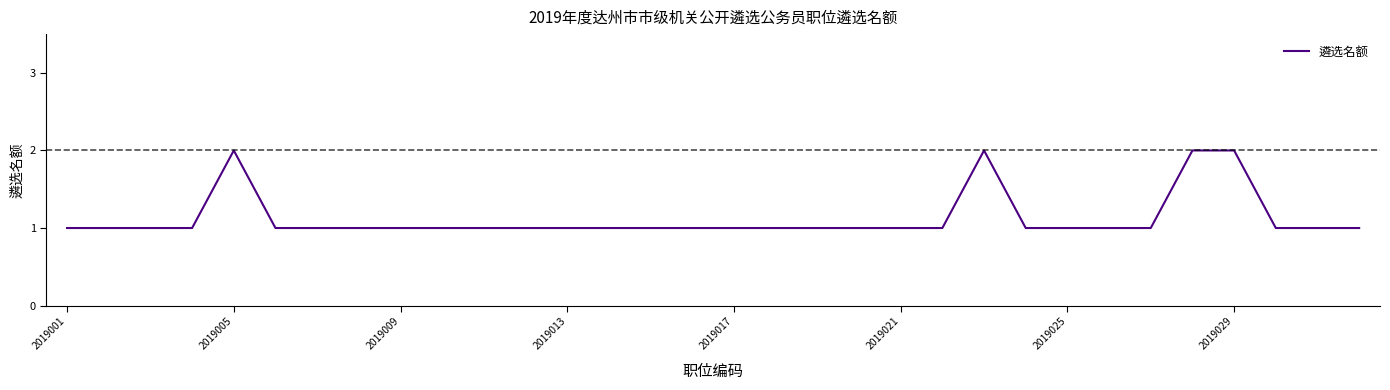

The chart shows a value of 0 at 2019001. True or false?

False